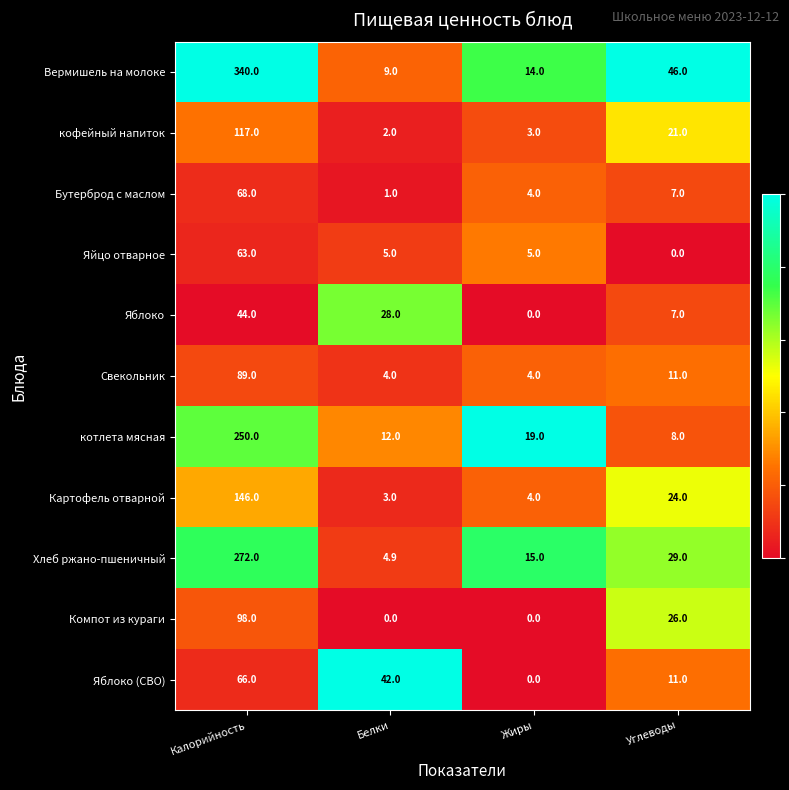

Which series has the largest range (max minus min)?

Вермишель на молоке